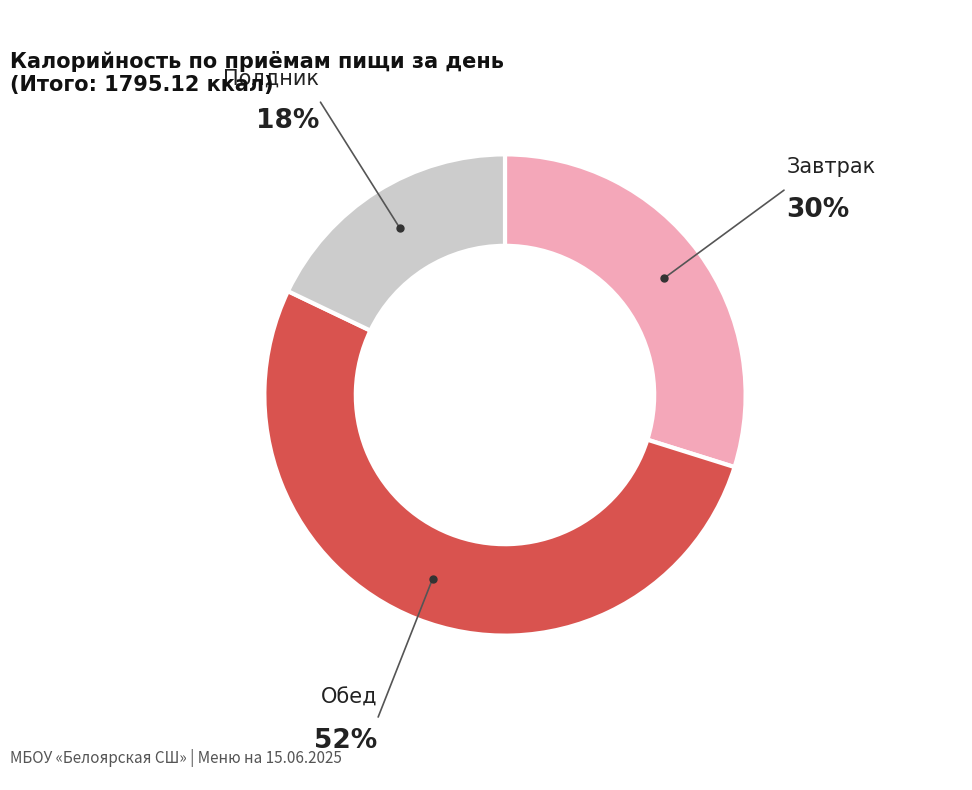

Does any single category account for the majority?

Yes